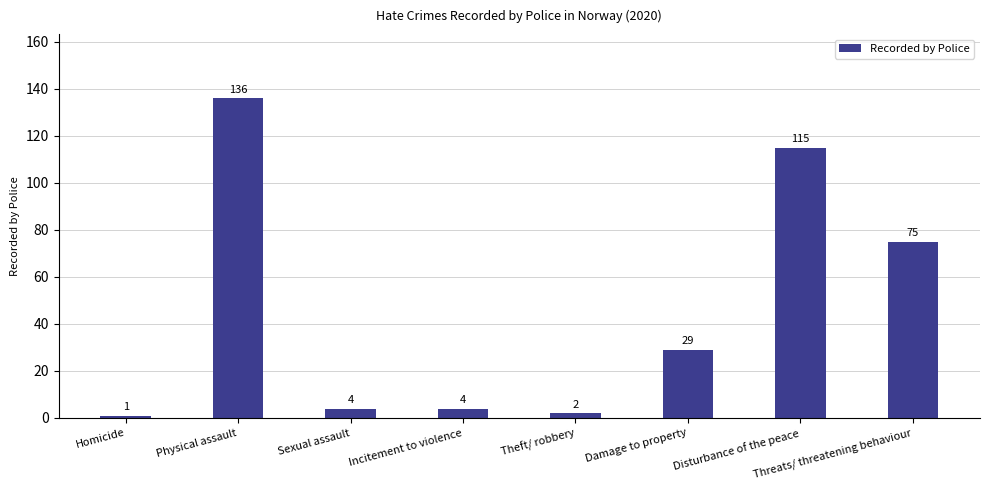

What is the ratio of the value at Theft/ robbery to the value at Damage to property?

0.1